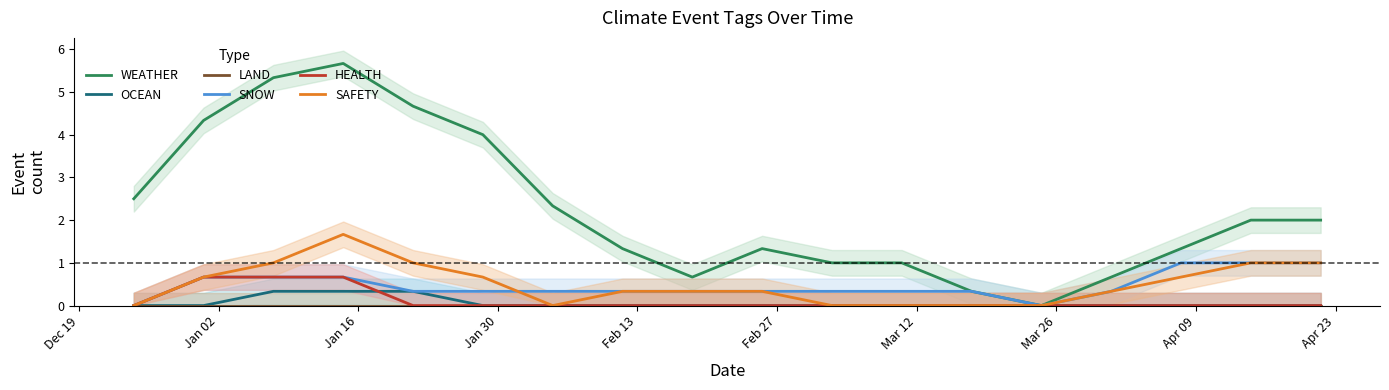

What is the highest value of the OCEAN series?

0.3